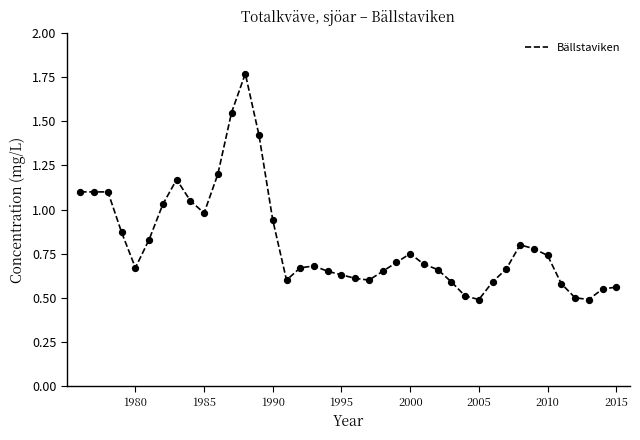

What is the minimum value shown in the chart?

0.5